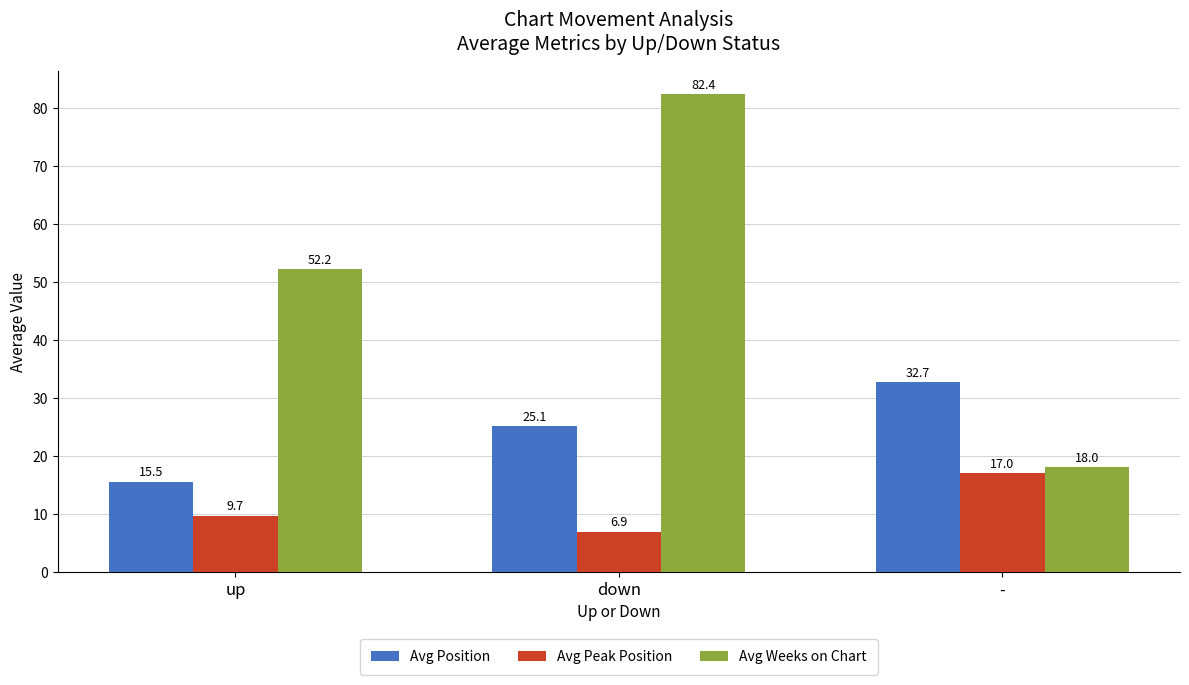

Is it true that Avg Weeks on Chart equals 82.4 at down?

True